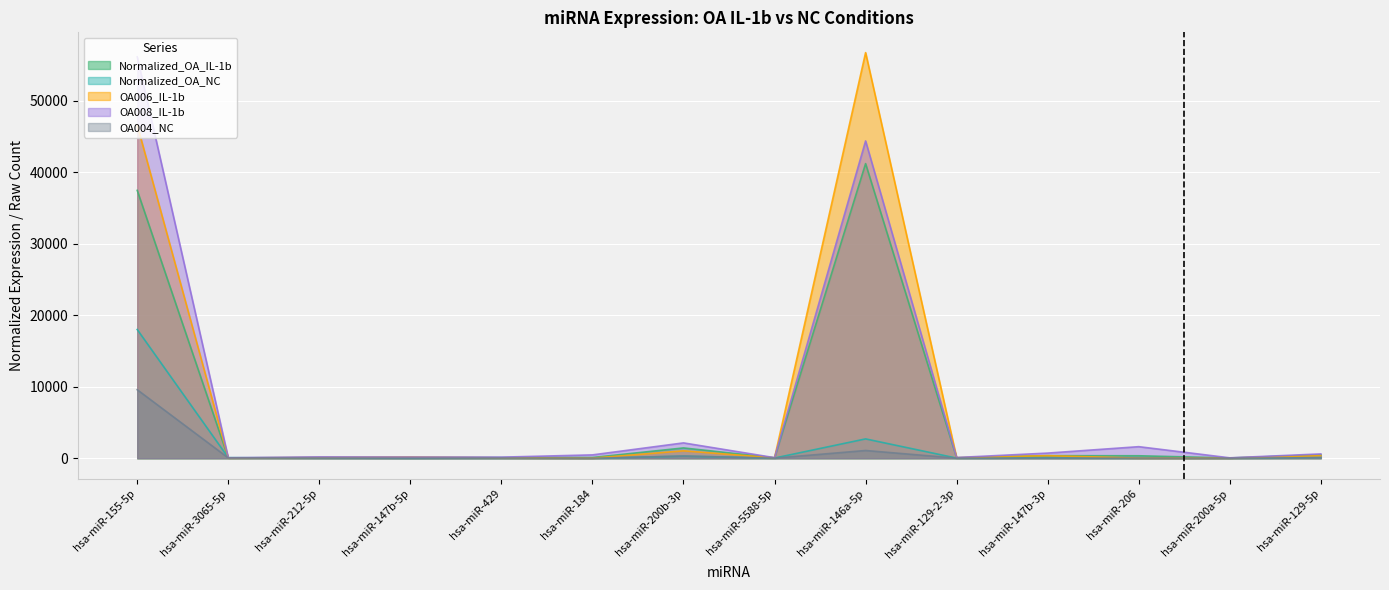

What is the minimum value for OA008_IL-1b?

55.0